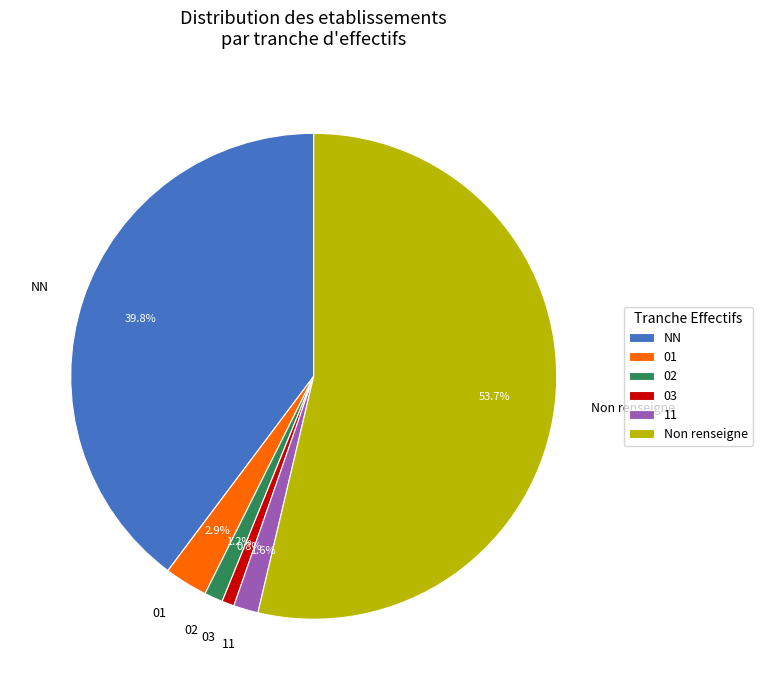

What is the largest slice in the pie chart?

Non renseigne